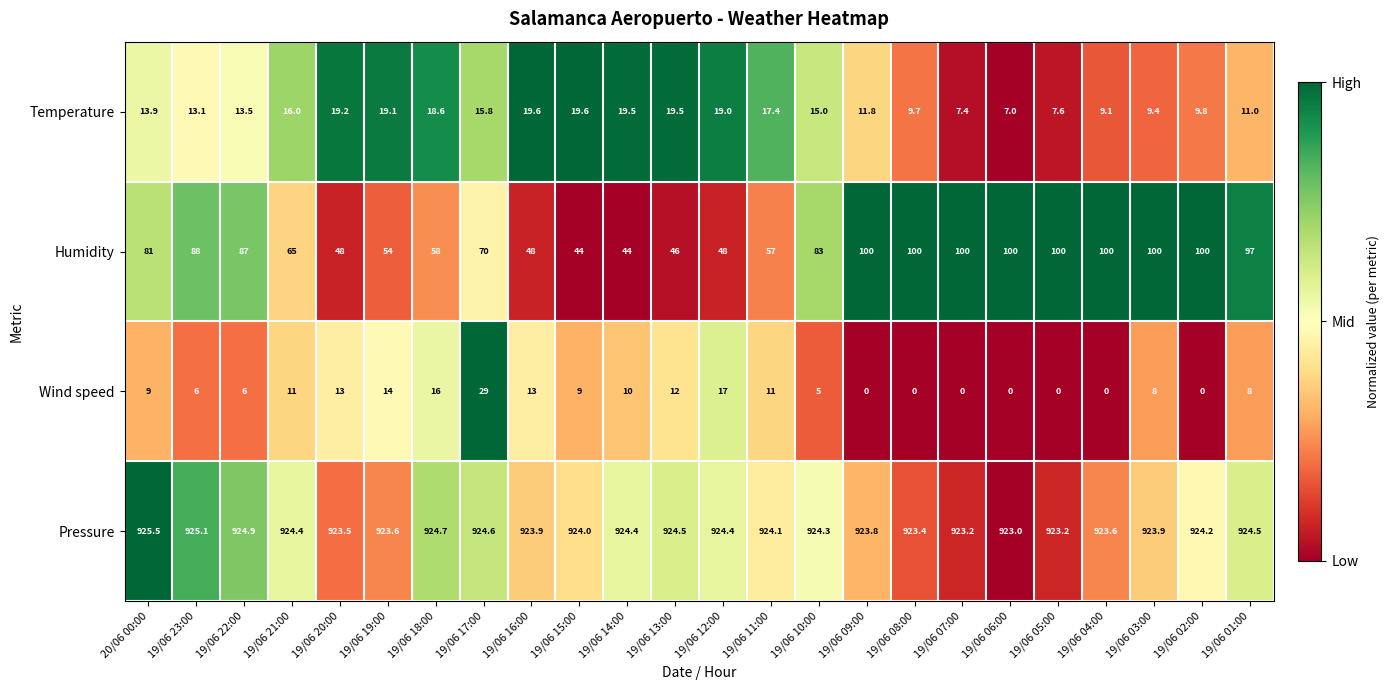

What is the maximum value for Humidity?

100.0